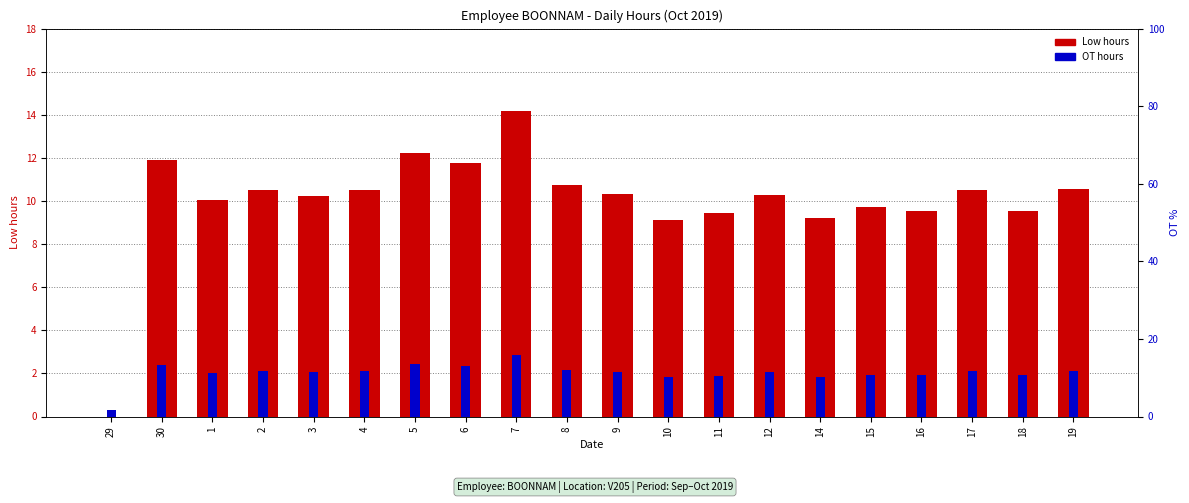

At which label does OT (hours) reach its minimum?

29